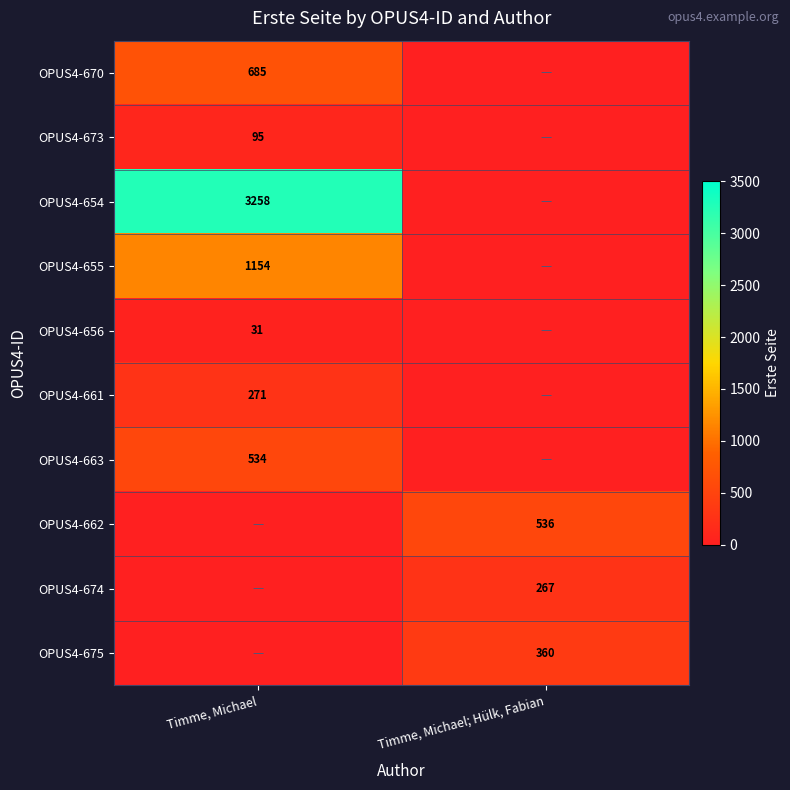

The OPUS4-654 series shows 3258 at Timme, Michael. True or false?

True